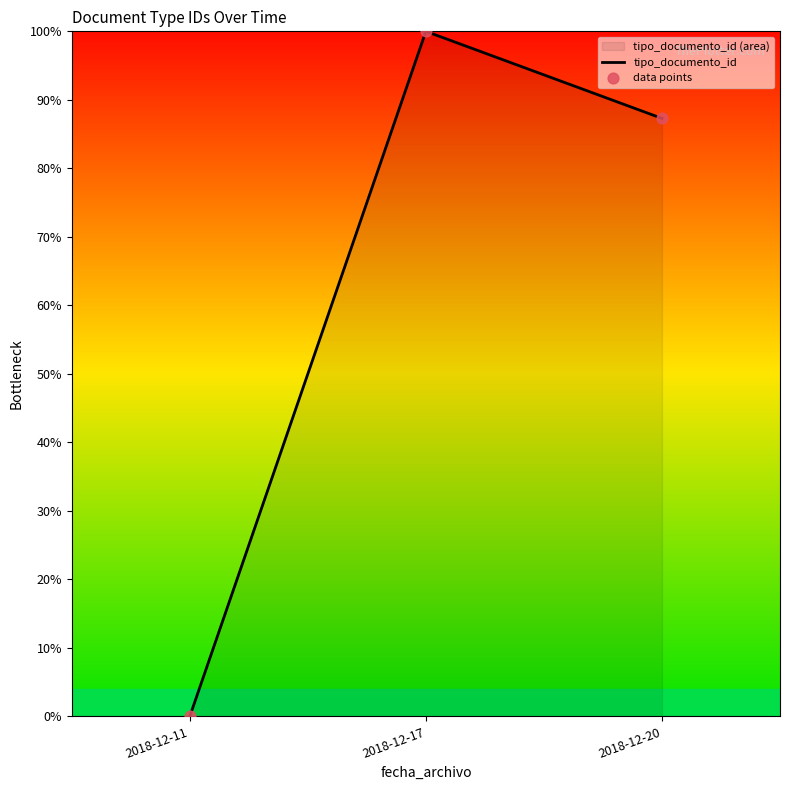

Which series reaches the maximum Y coordinate?

tipo_documento_id